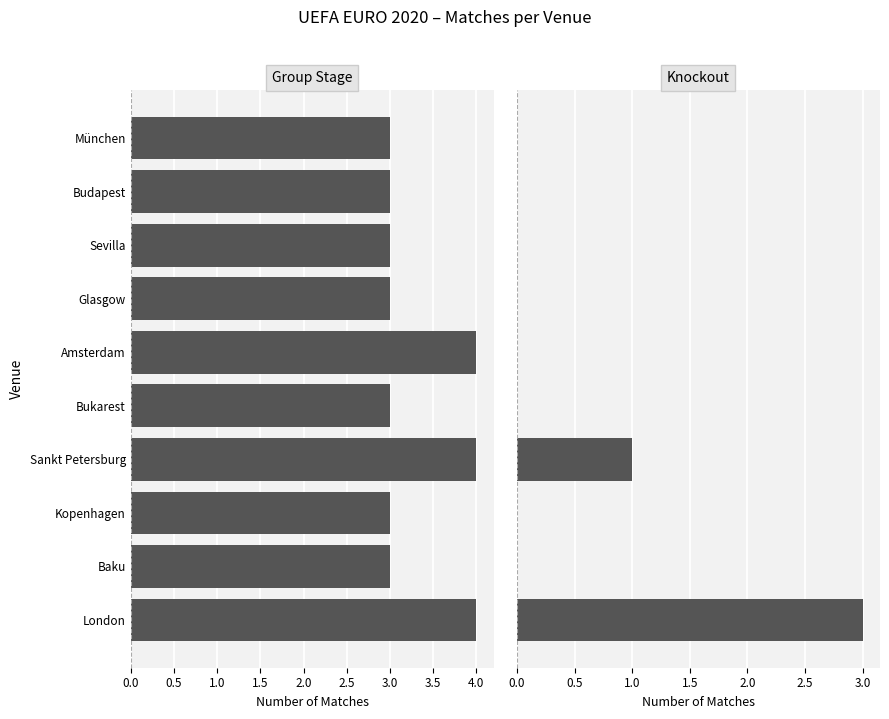

Between Kopenhagen and Budapest, which series saw the biggest shift?

Group Stage